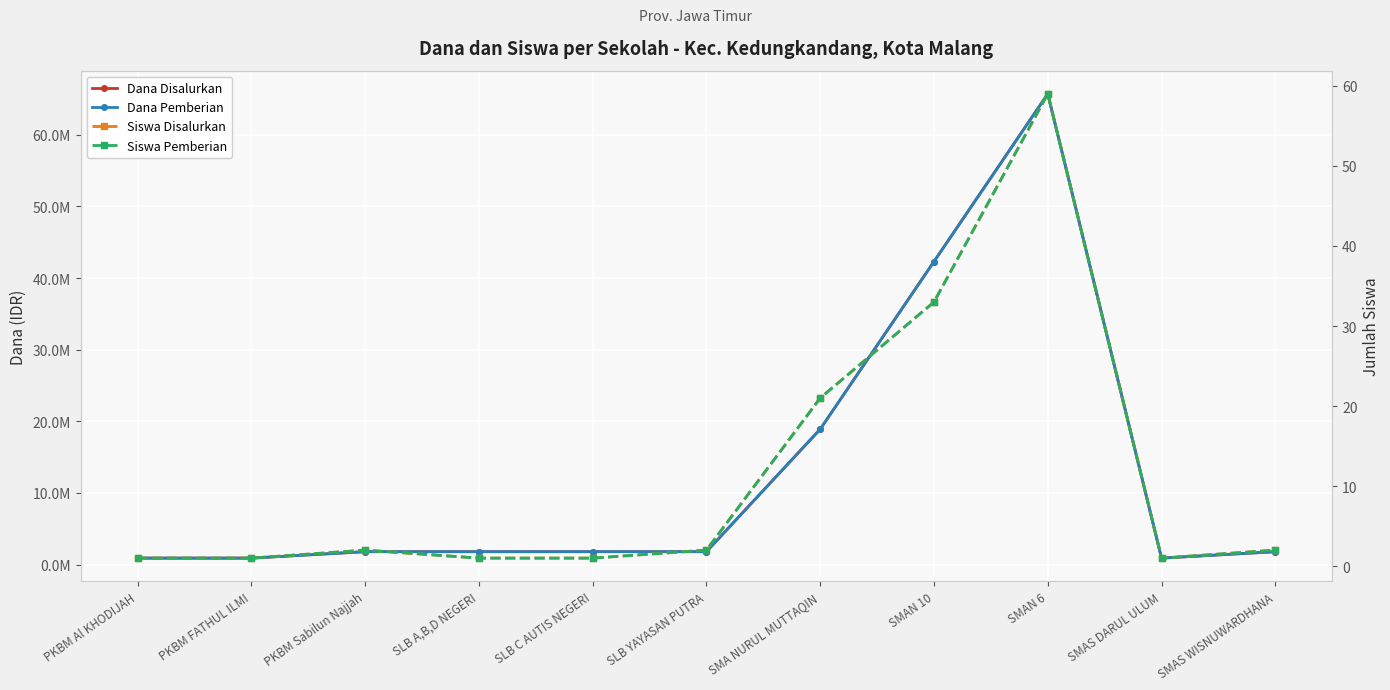

Between SMAS DARUL ULUM and SLB C AUTIS NEGERI, which is larger?

SLB C AUTIS NEGERI